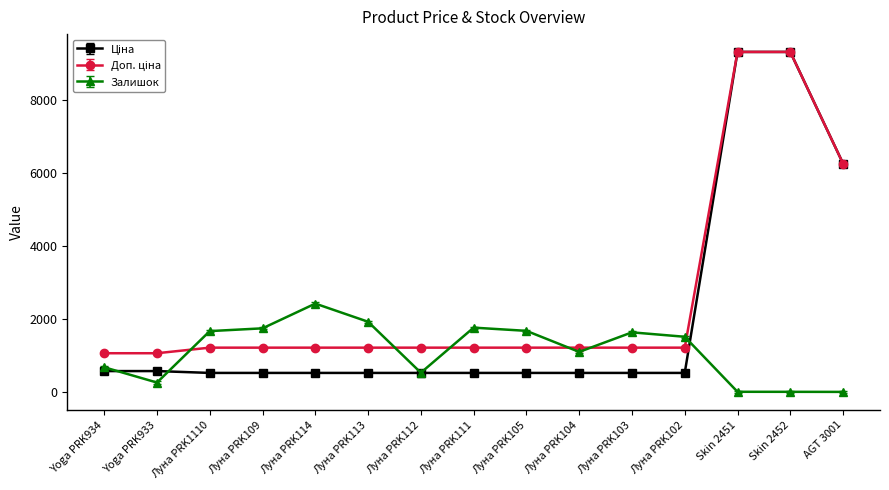

What is the difference between the highest and lowest values at Луна PRK105?

1151.6